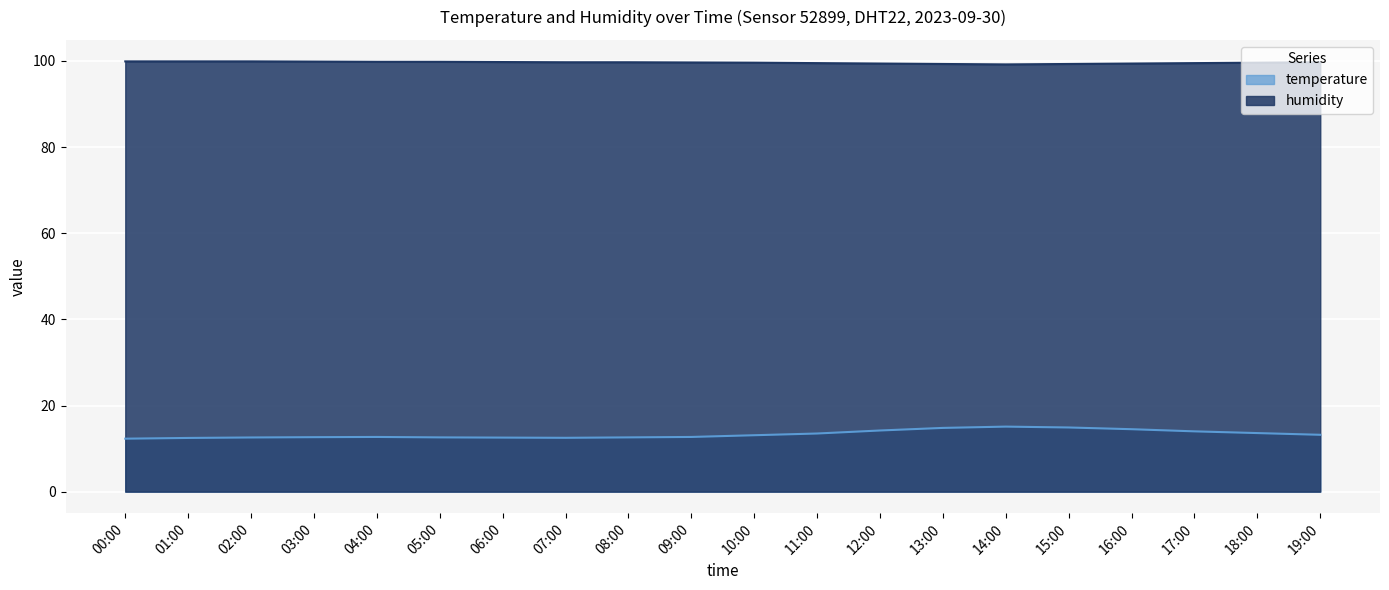

Between 07:00 and 19:00, which is larger?

19:00